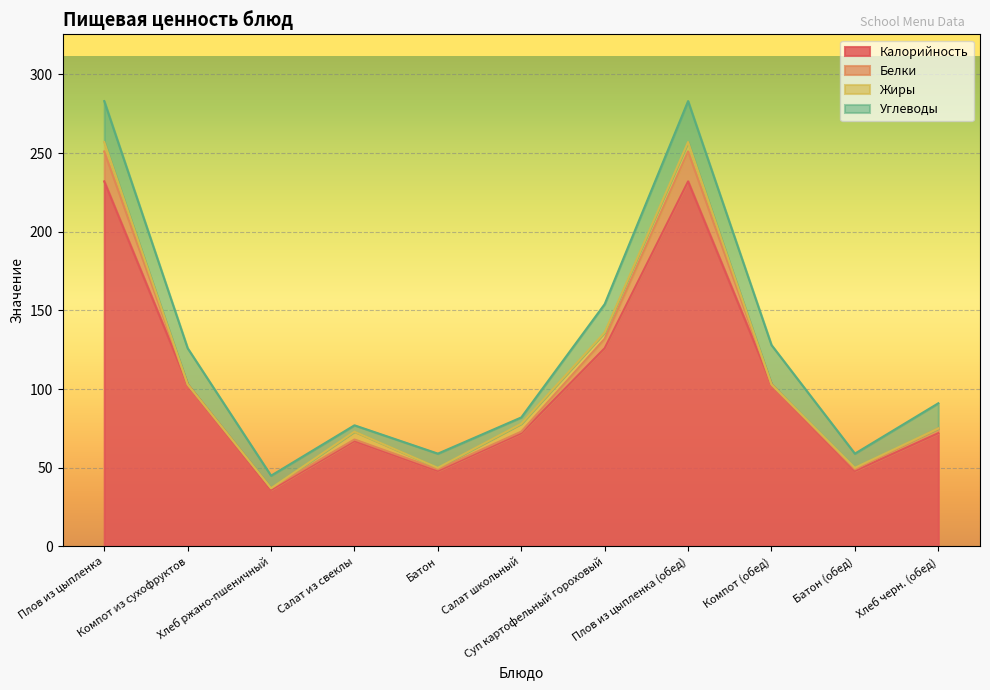

What is the value of the Жиры point at the 1st from the left?

6